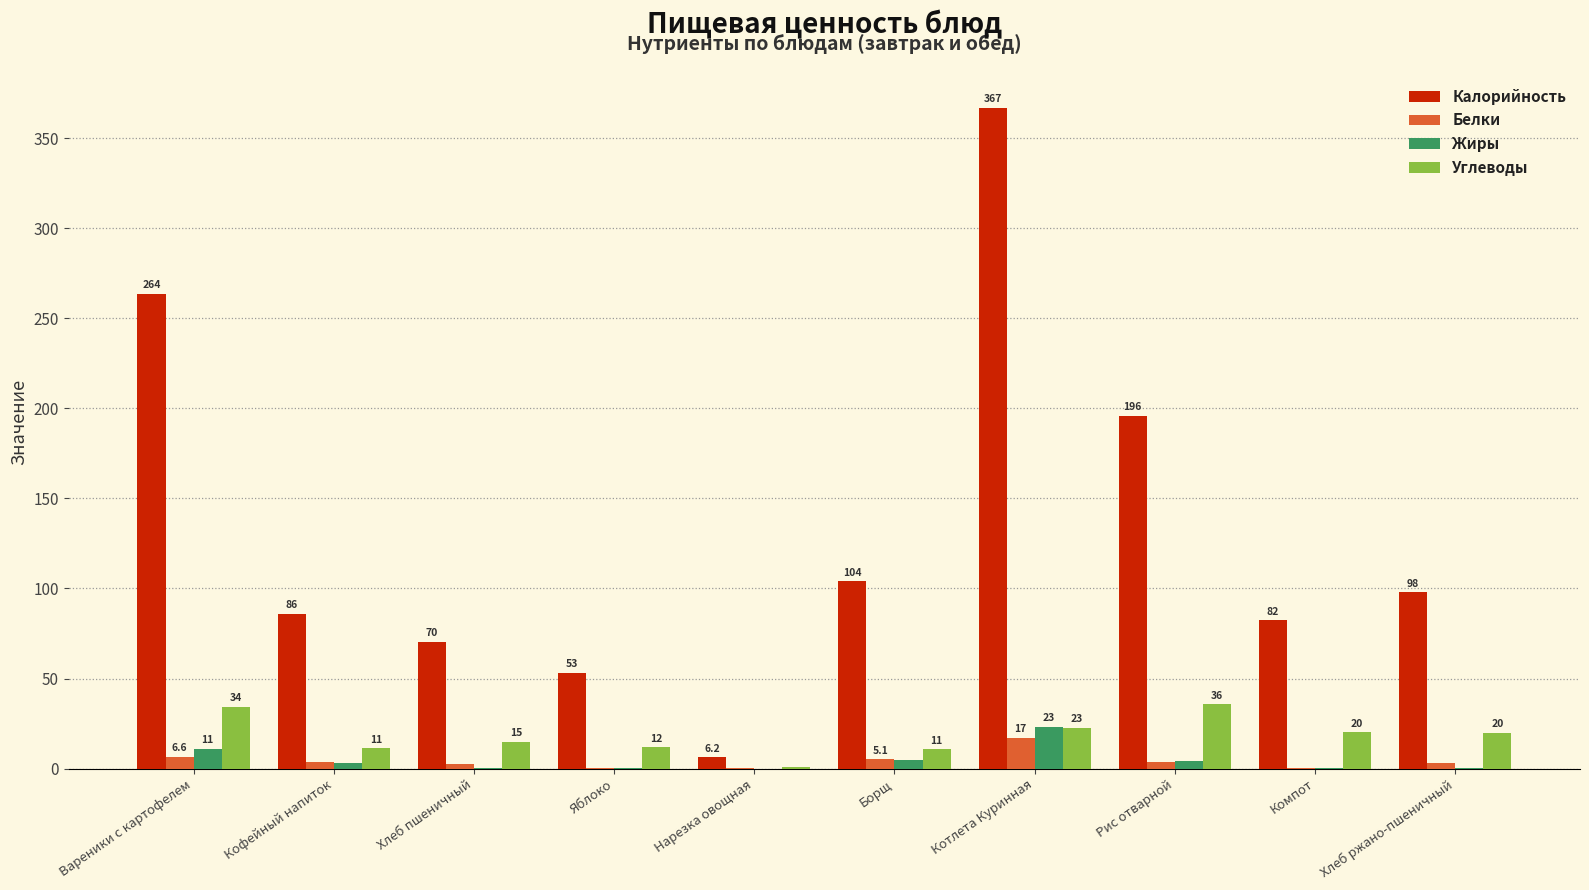

Which series has the largest total across all categories?

Калорийность